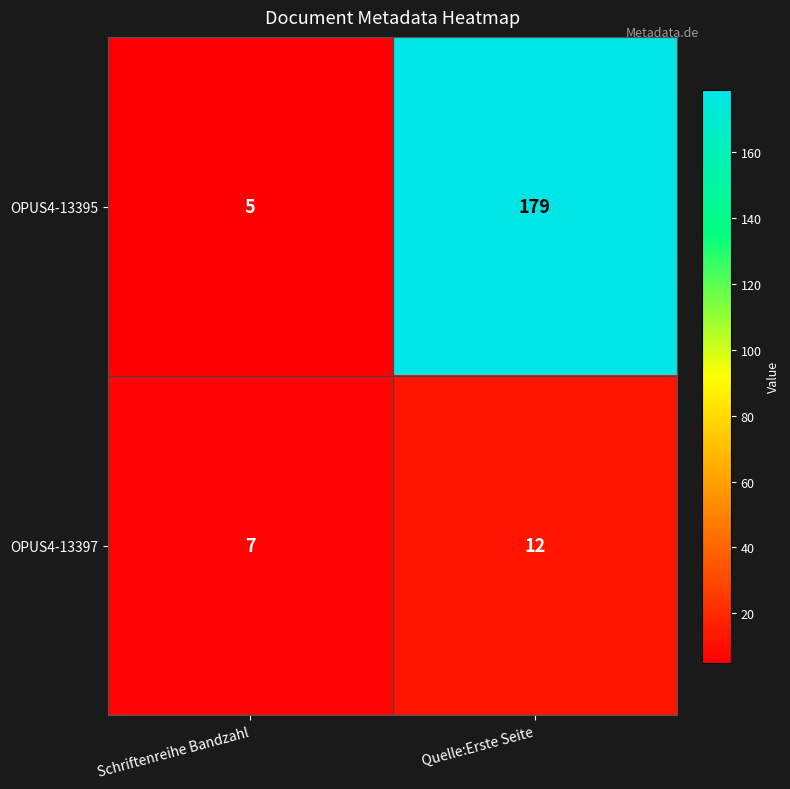

Rank the series by their average value, from highest to lowest.

OPUS4-13395, OPUS4-13397